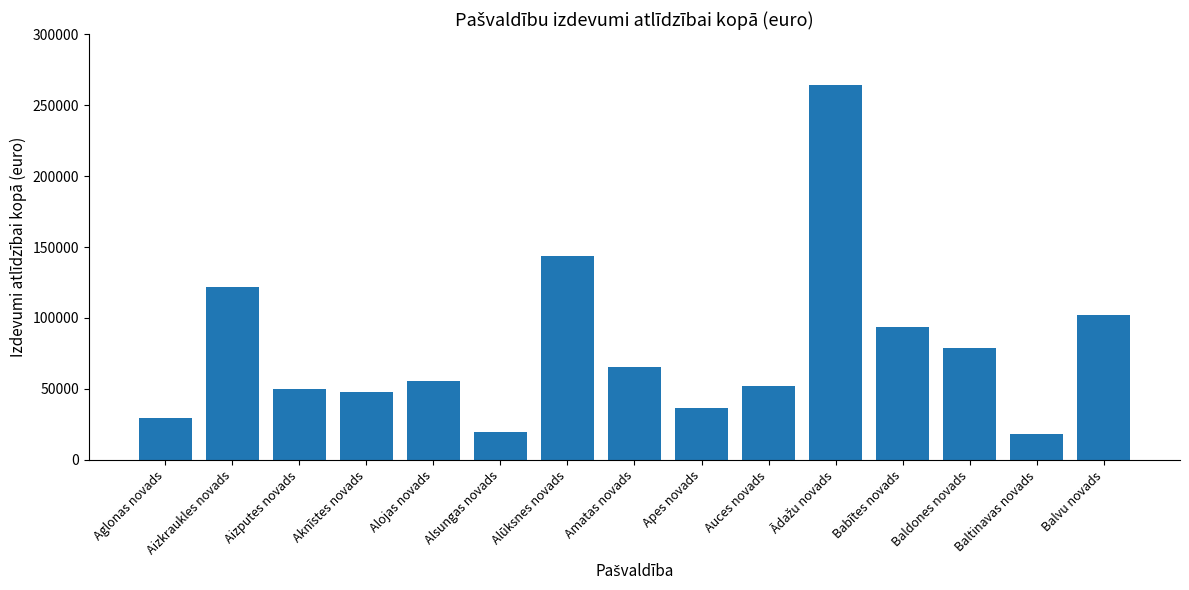

What is the label of the 5th bar from the left?

Alojas novads